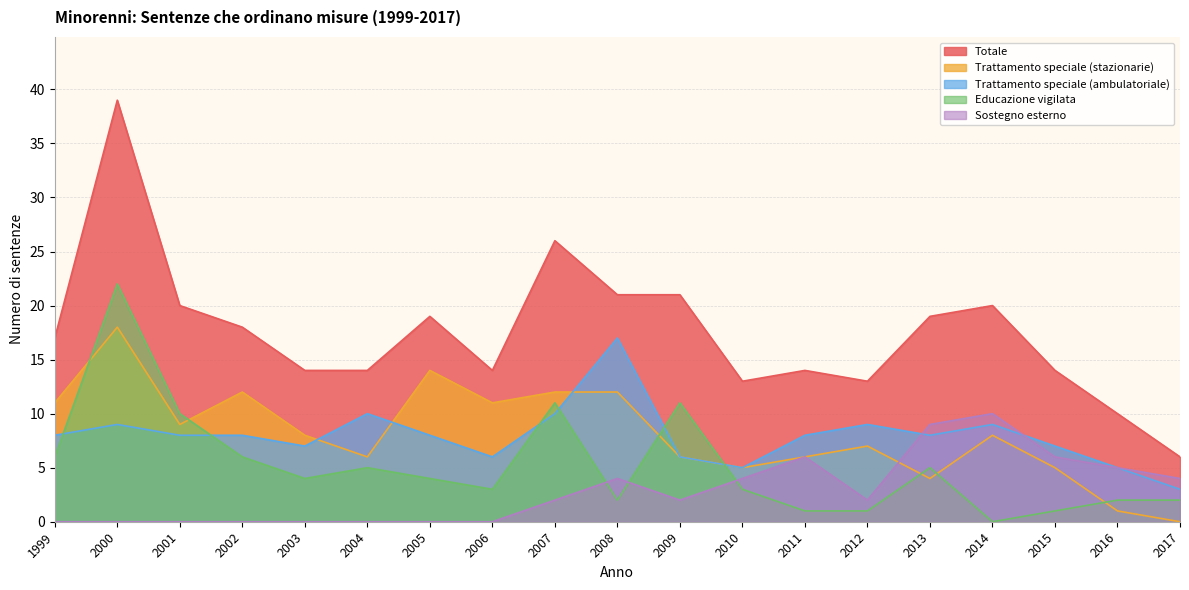

Which has a higher value, 2014 or 2011?

2014